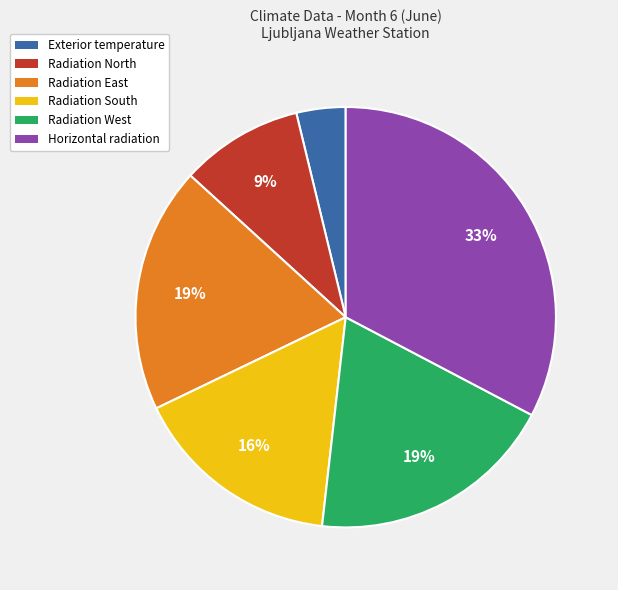

Do Radiation West and Exterior temperature together represent more than half of the pie?

No